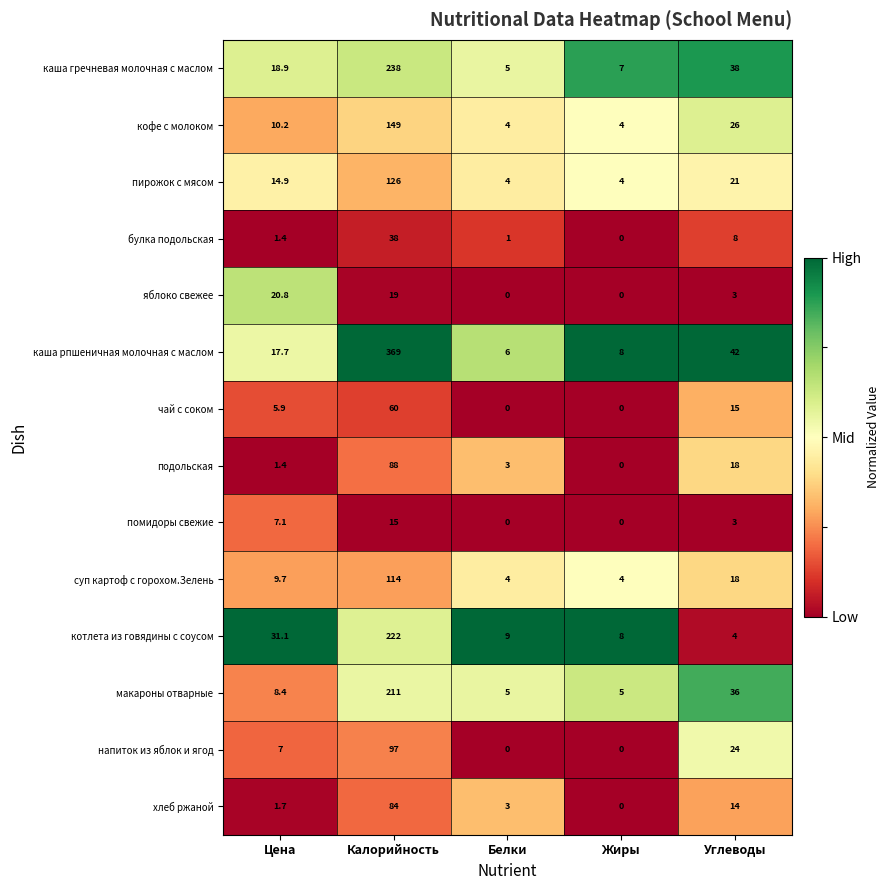

What is the sum of all подольская values?

110.4